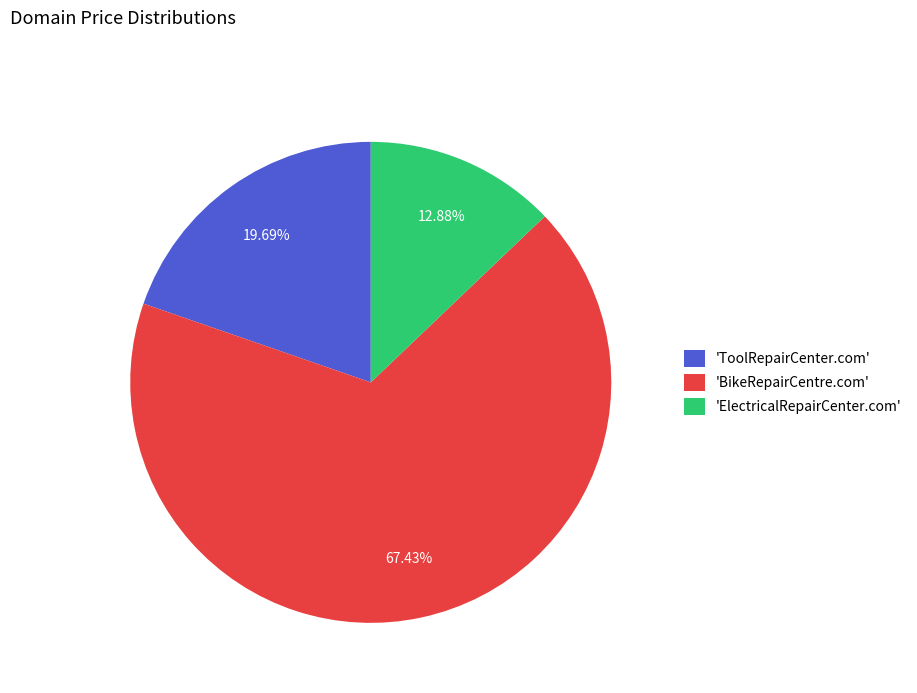

Do 'ToolRepairCenter.com' and 'ElectricalRepairCenter.com' together represent more than half of the pie?

No